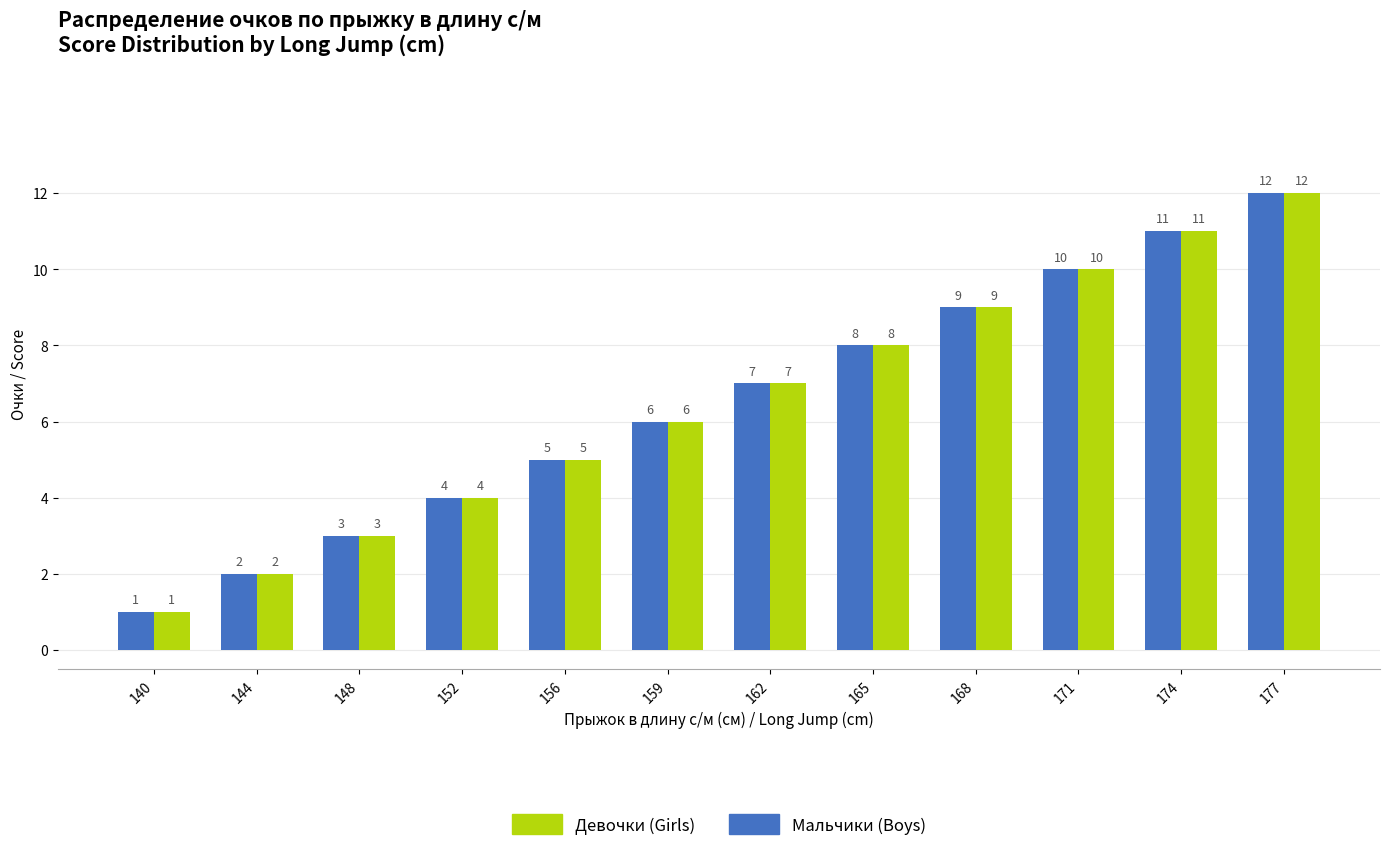

Reading right to left, extract all data points from this chart.

Мальчики (Boys): 177=12	174=11	171=10	168=9	165=8	162=7	159=6	156=5	152=4	148=3	144=2	140=1
Девочки (Girls): 177=12	174=11	171=10	168=9	165=8	162=7	159=6	156=5	152=4	148=3	144=2	140=1